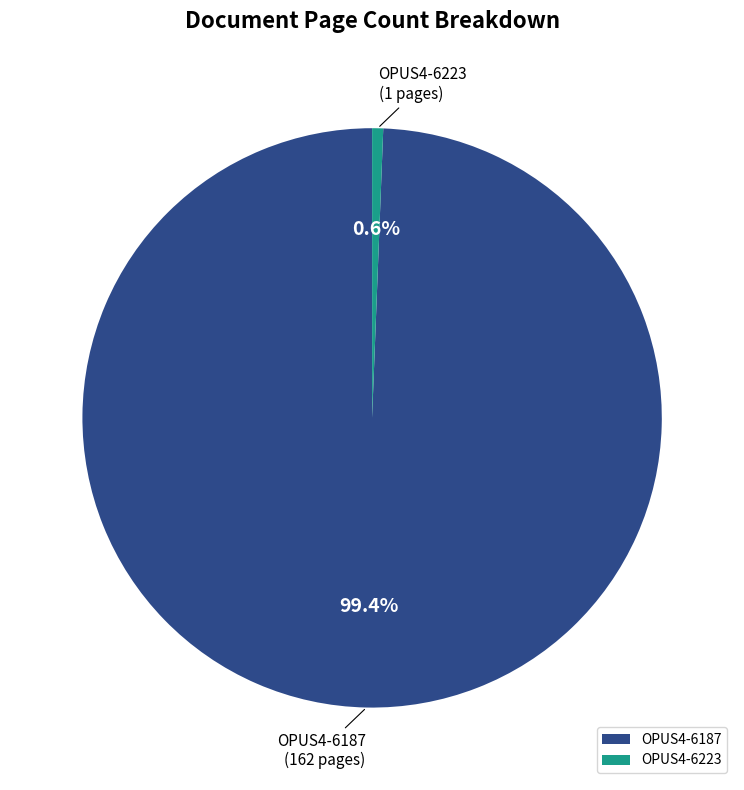

Approximately how many times larger is the value at OPUS4-6187 compared to OPUS4-6223?

162.0